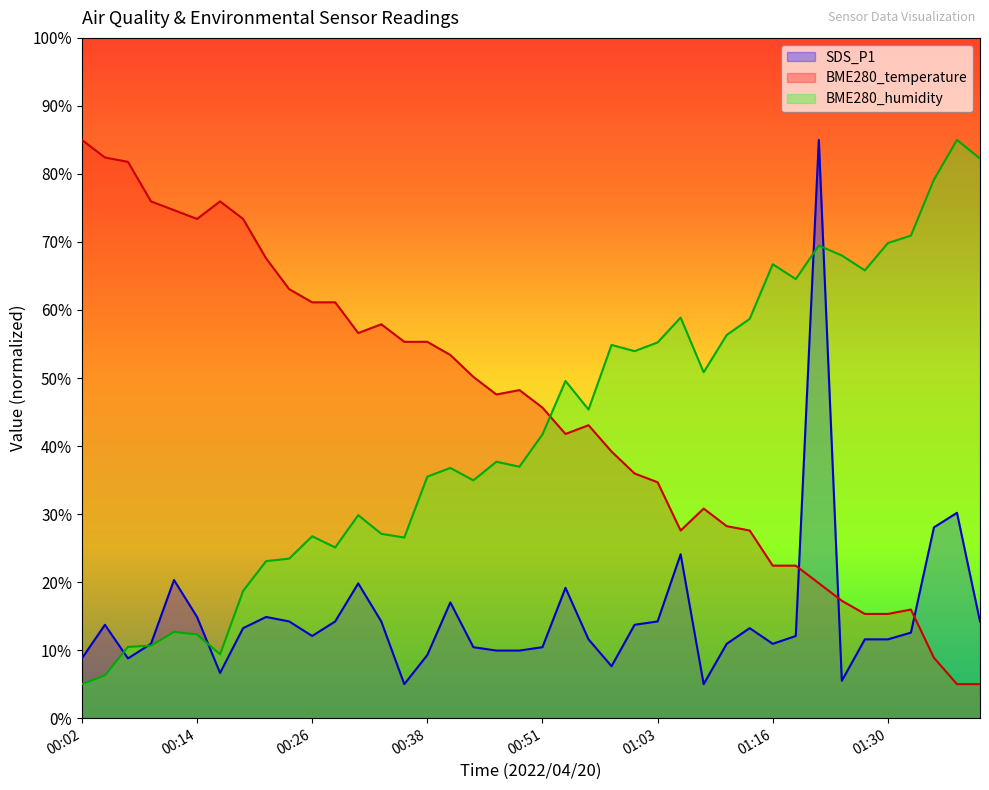

At which category is the sum across all series the highest?

01:22